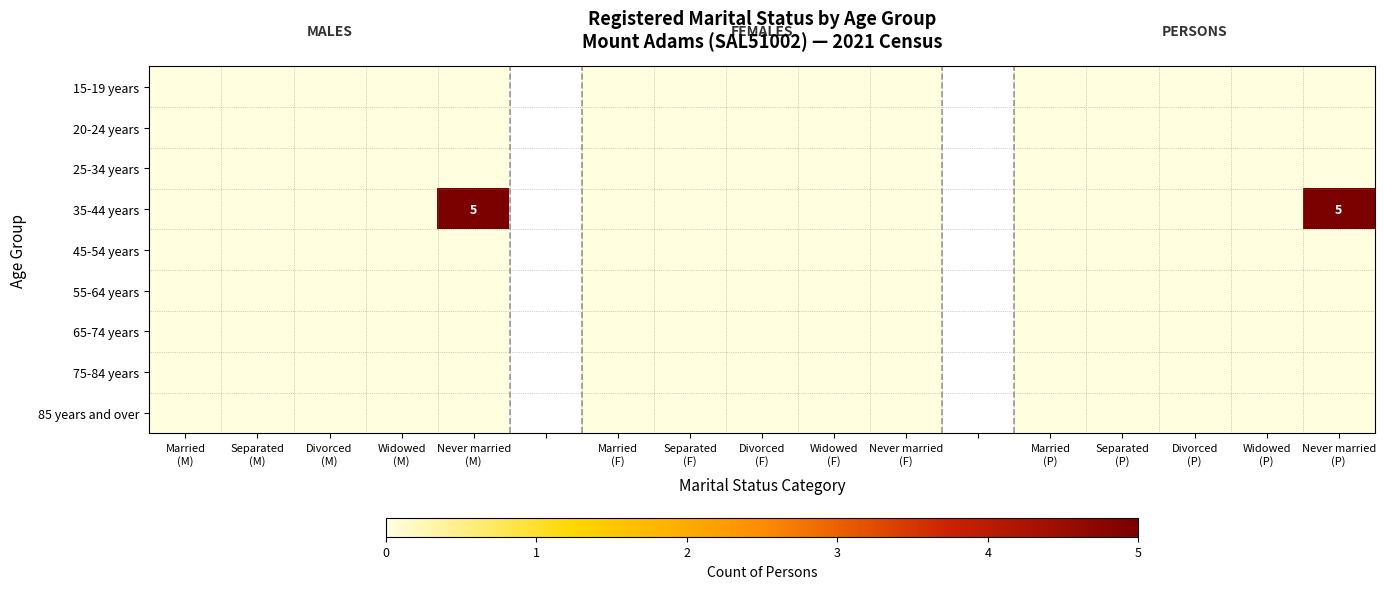

Which category has the lowest value across all series?

Married
(M)